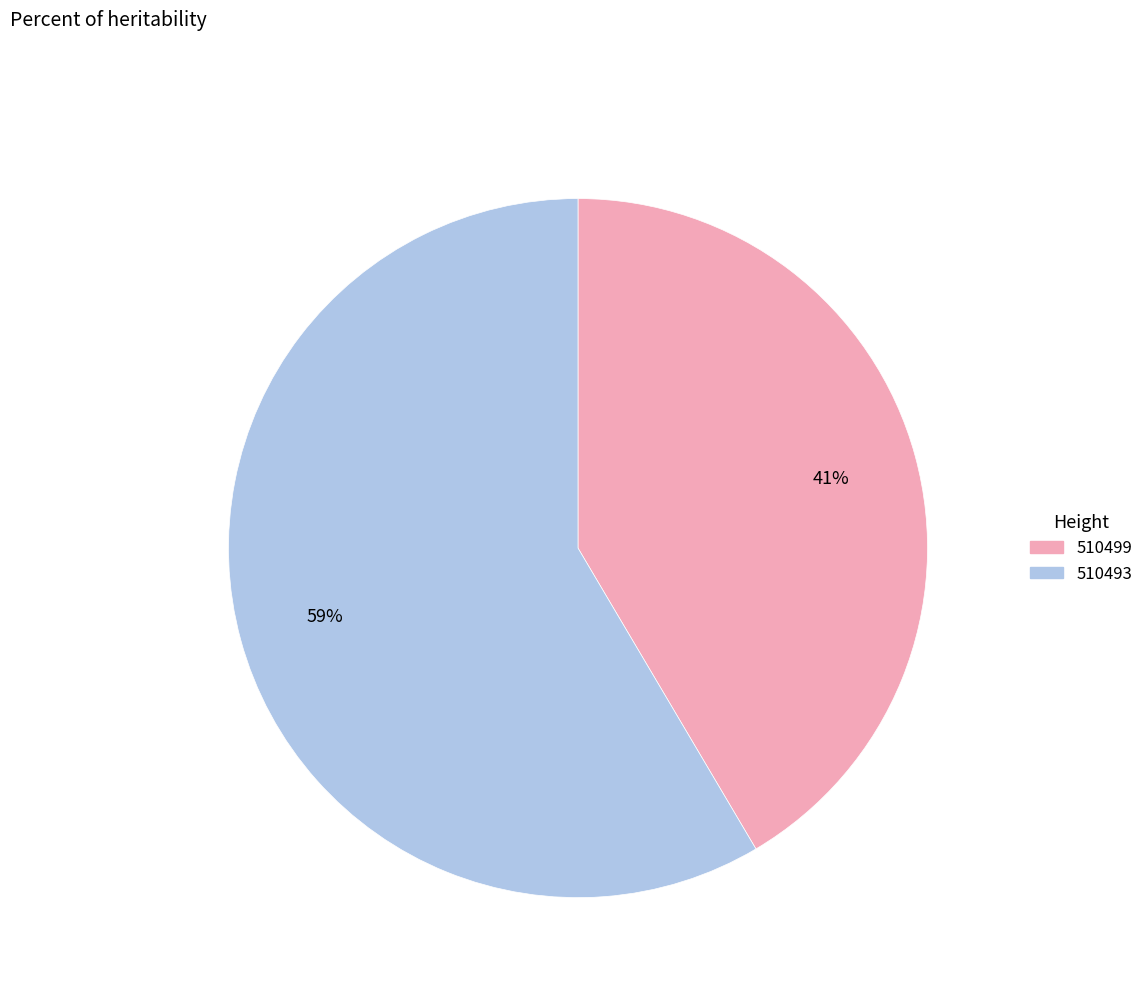

Which category has the biggest portion of the pie?

510493